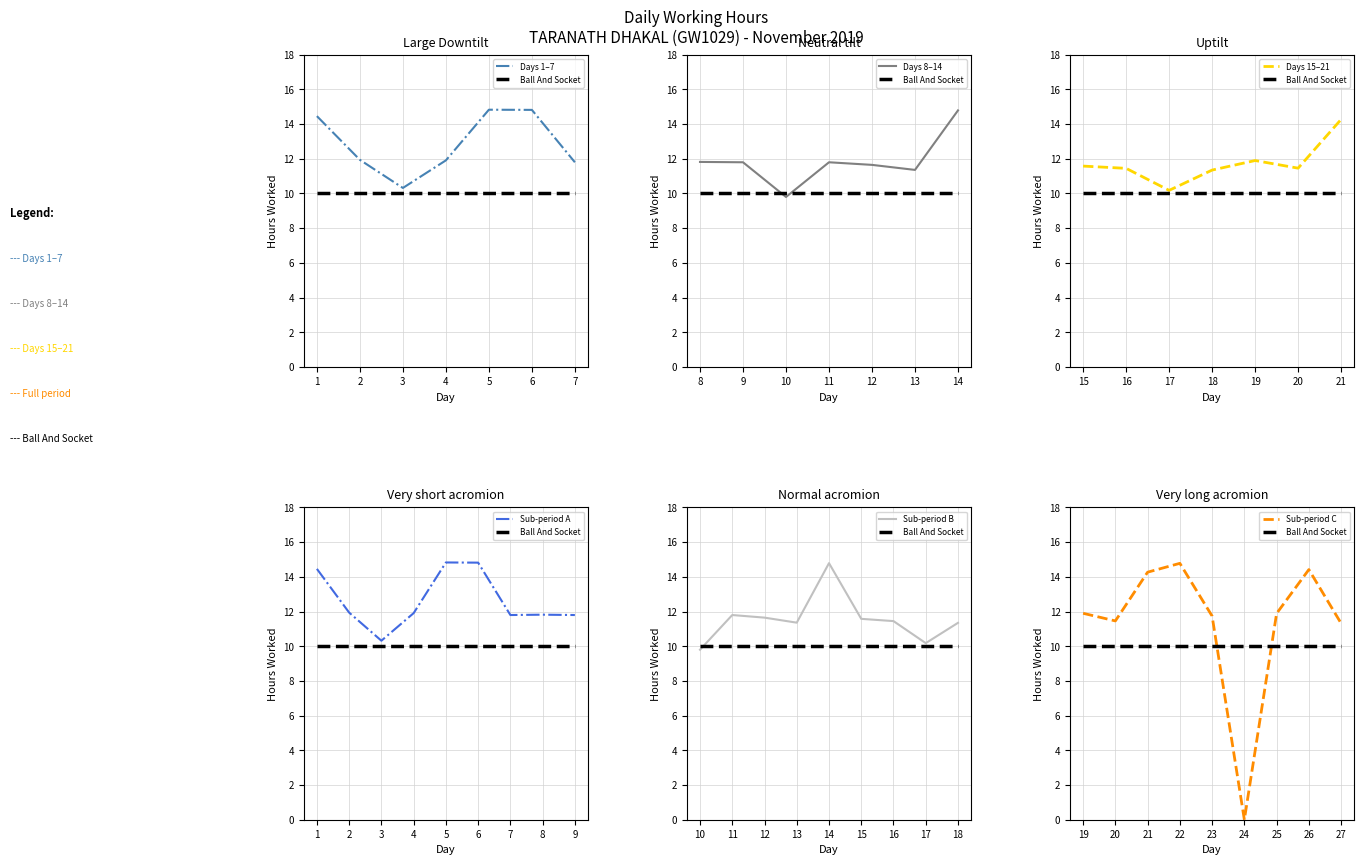

The value at 24 is -7.2. True or false?

False